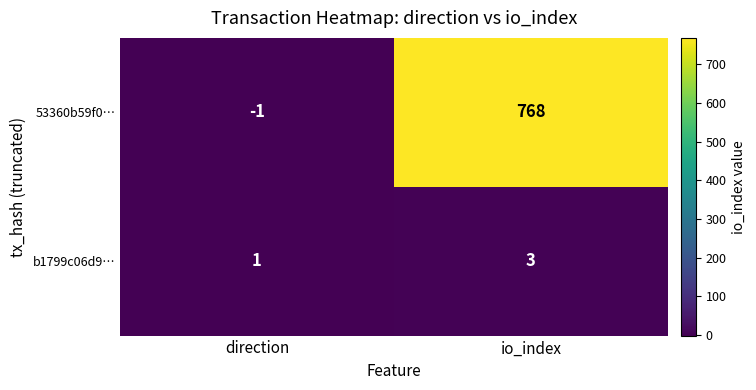

Where is 53360b59f0… nearest to the value 383?

direction